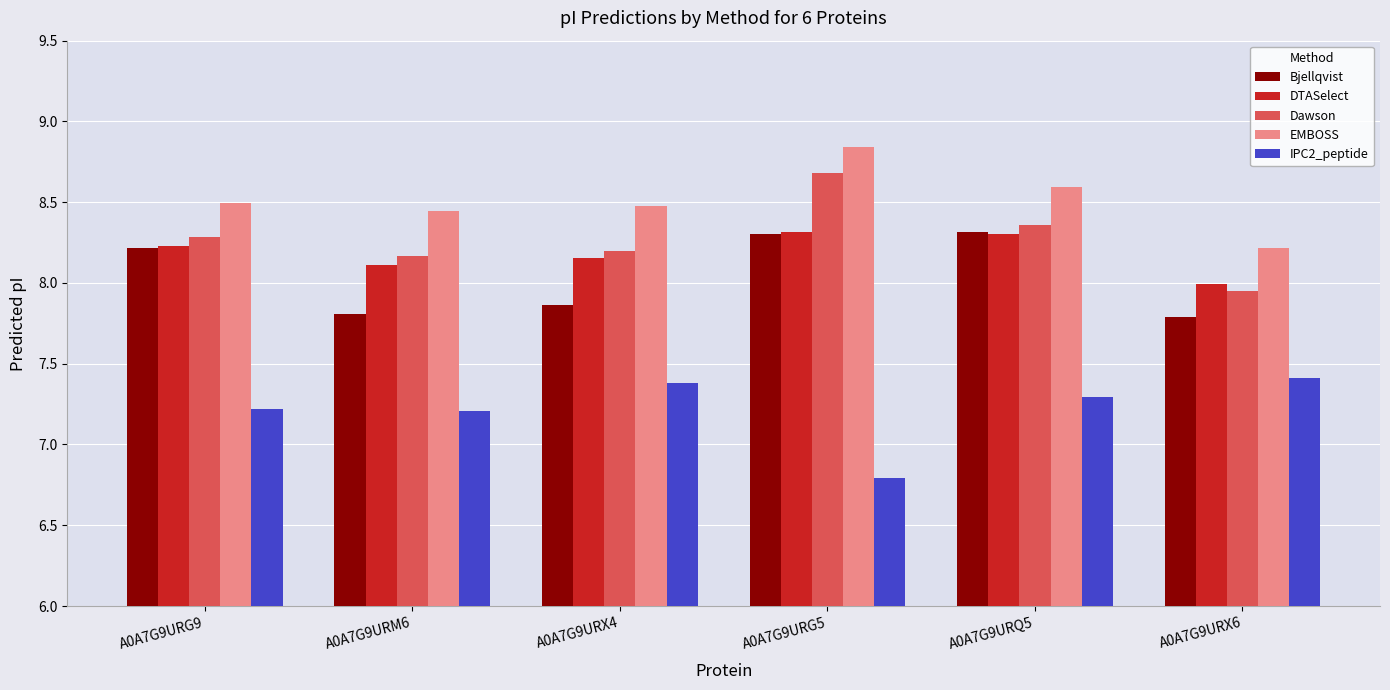

Which category has the highest value in the Dawson series?

A0A7G9URG5